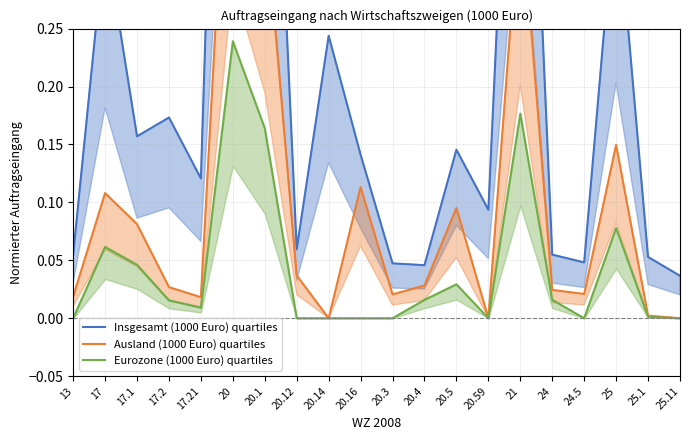

What is the difference between the second highest and minimum values in the Ausland (1000 Euro) quartiles series?

0.4